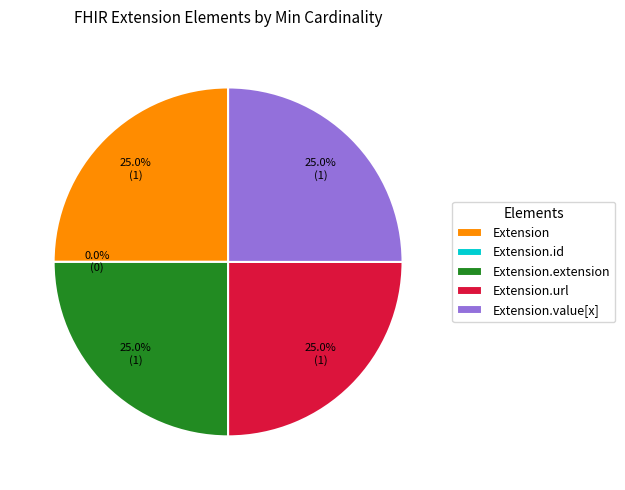

How many slices are in this pie chart?

5